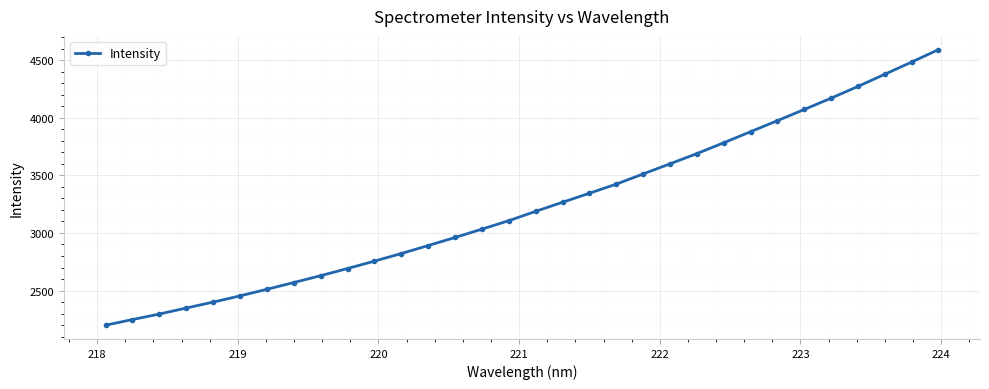

What is the sum of all values?

103538.4